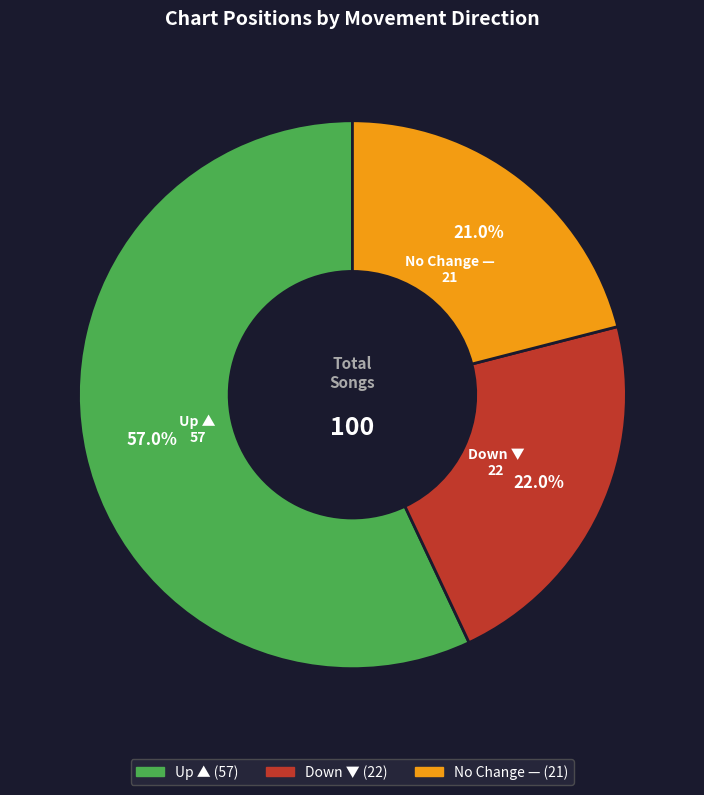

How many segments does this pie chart have?

3